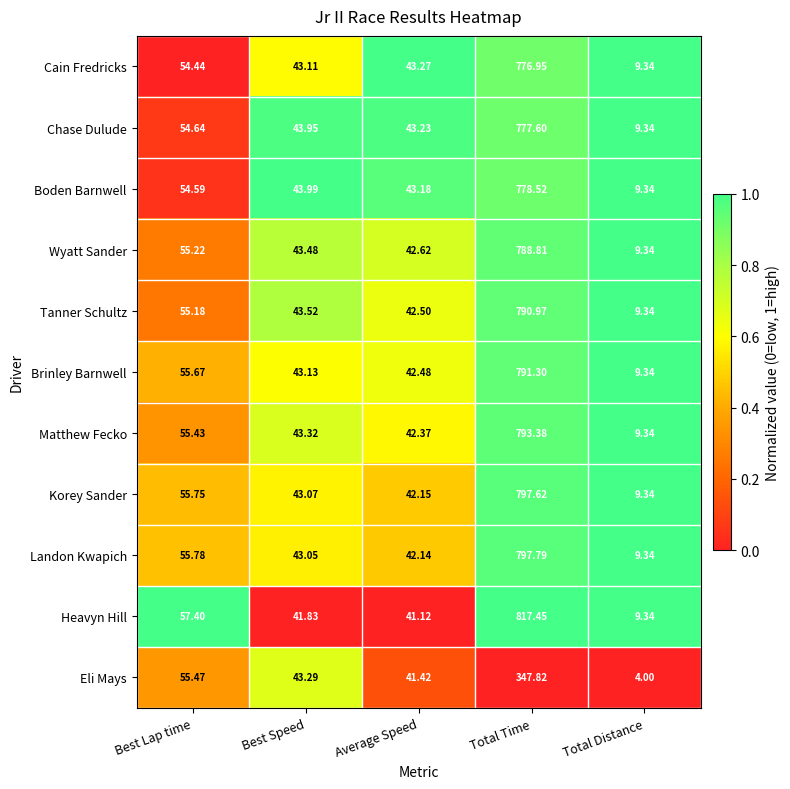

At which label is Landon Kwapich closest to 403?

Best Lap time